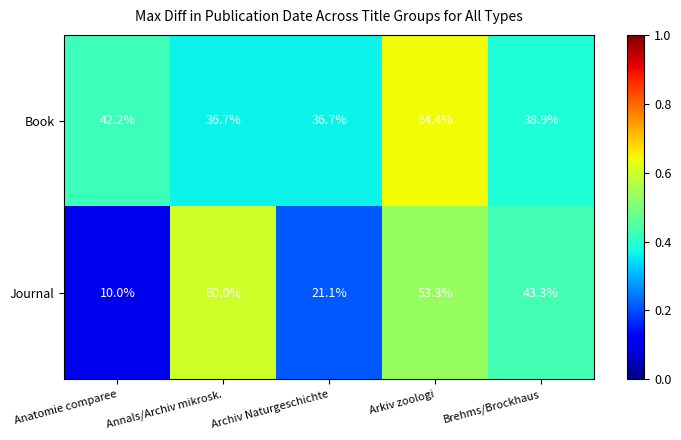

Where is Book nearest to the value 50?

Anatomie comparee